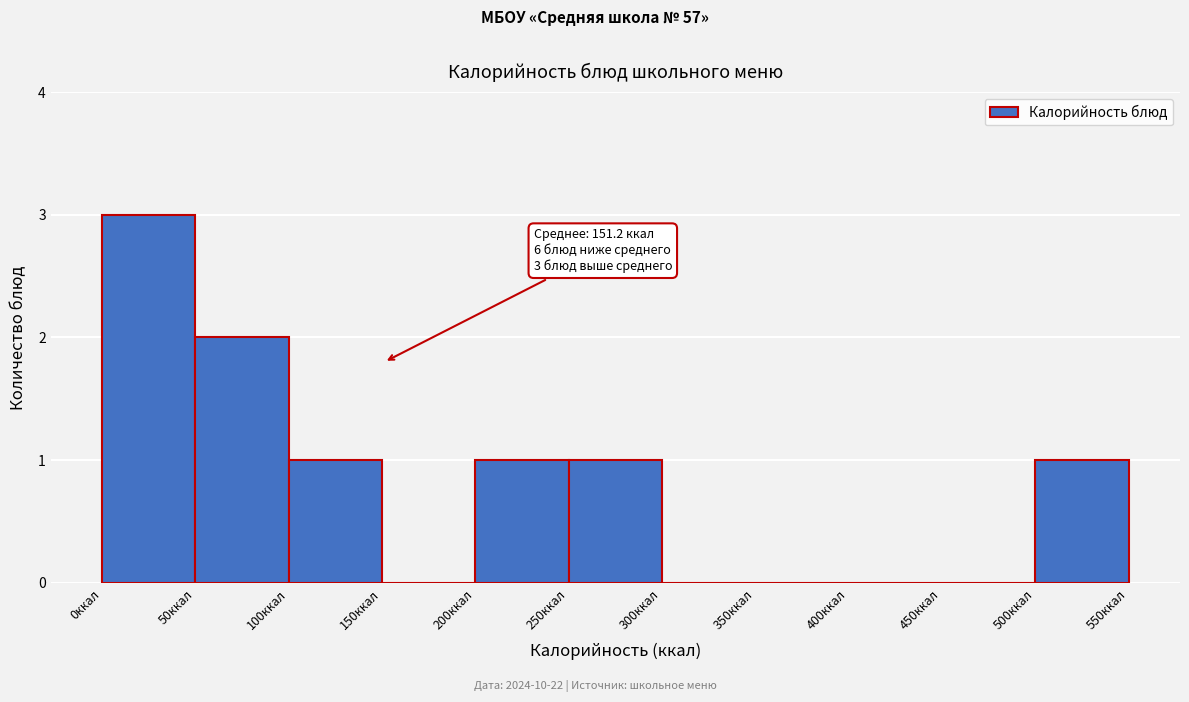

Which range on the x-axis has the tallest bar?

0 to 50